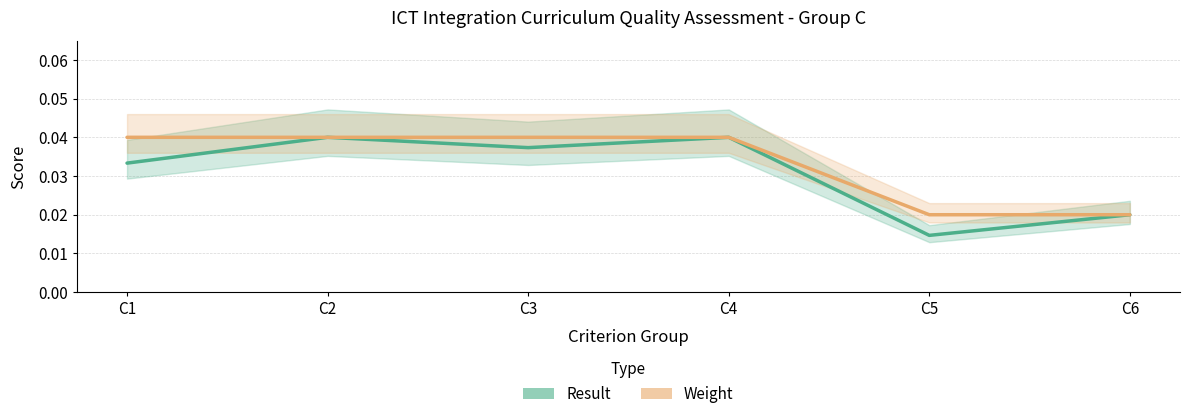

How many distinct data groups are displayed?

2